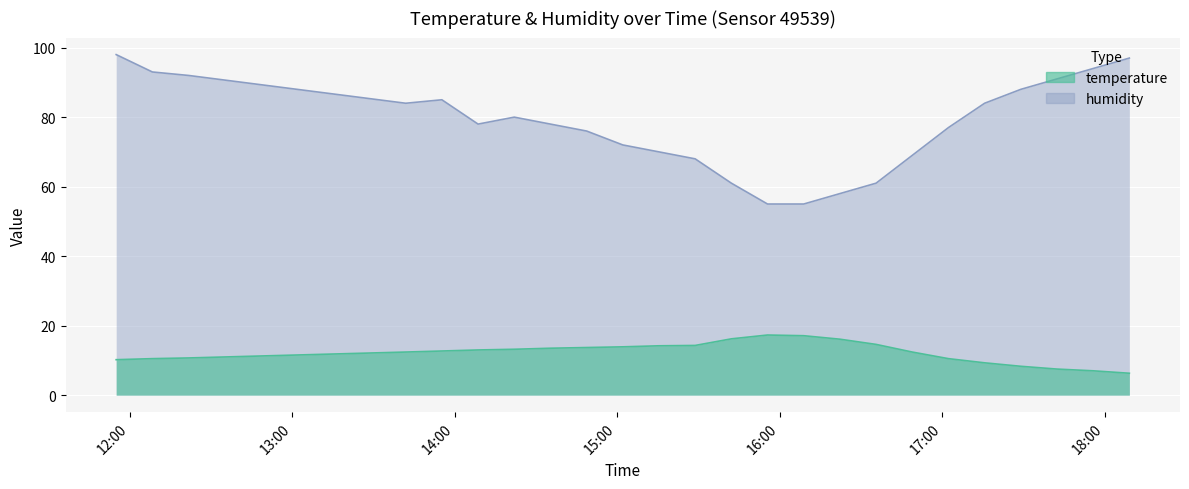

Reading right to left, list all the values displayed in this chart.

temperature: 2023-02-14T18:09:09=6.3	2023-02-14T17:55:48=7.0	2023-02-14T17:42:26=7.5	2023-02-14T17:29:05=8.3	2023-02-14T17:15:43=9.3	2023-02-14T17:02:22=10.5	2023-02-14T16:49:00=12.4	2023-02-14T16:35:39=14.6	2023-02-14T16:22:17=16.1	2023-02-14T16:08:56=17.1	2023-02-14T15:55:34=17.3	2023-02-14T15:42:13=16.2	2023-02-14T15:28:51=14.3	2023-02-14T15:15:30=14.2	2023-02-14T15:02:08=13.9	2023-02-14T14:48:47=13.7	2023-02-14T14:35:25=13.5	2023-02-14T14:22:04=13.2	2023-02-14T14:08:42=13.0	2023-02-14T13:55:20=12.7	2023-02-14T13:41:59=12.4	2023-02-14T12:21:48=10.7	2023-02-14T12:08:27=10.5	2023-02-14T11:55:05=10.2
humidity: 2023-02-14T18:09:09=97.0	2023-02-14T17:55:48=94.0	2023-02-14T17:42:26=91.0	2023-02-14T17:29:05=88.0	2023-02-14T17:15:43=84.0	2023-02-14T17:02:22=77.0	2023-02-14T16:49:00=69.0	2023-02-14T16:35:39=61.0	2023-02-14T16:22:17=58.0	2023-02-14T16:08:56=55.0	2023-02-14T15:55:34=55.0	2023-02-14T15:42:13=61.0	2023-02-14T15:28:51=68.0	2023-02-14T15:15:30=70.0	2023-02-14T15:02:08=72.0	2023-02-14T14:48:47=76.0	2023-02-14T14:35:25=78.0	2023-02-14T14:22:04=80.0	2023-02-14T14:08:42=78.0	2023-02-14T13:55:20=85.0	2023-02-14T13:41:59=84.0	2023-02-14T12:21:48=92.0	2023-02-14T12:08:27=93.0	2023-02-14T11:55:05=98.0